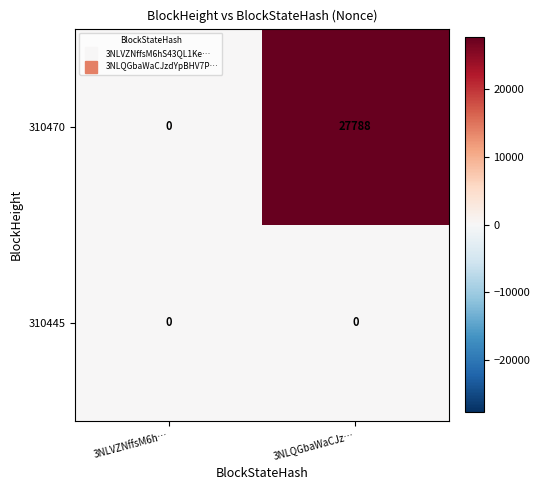

At how many categories does at least one series exceed 19289?

1